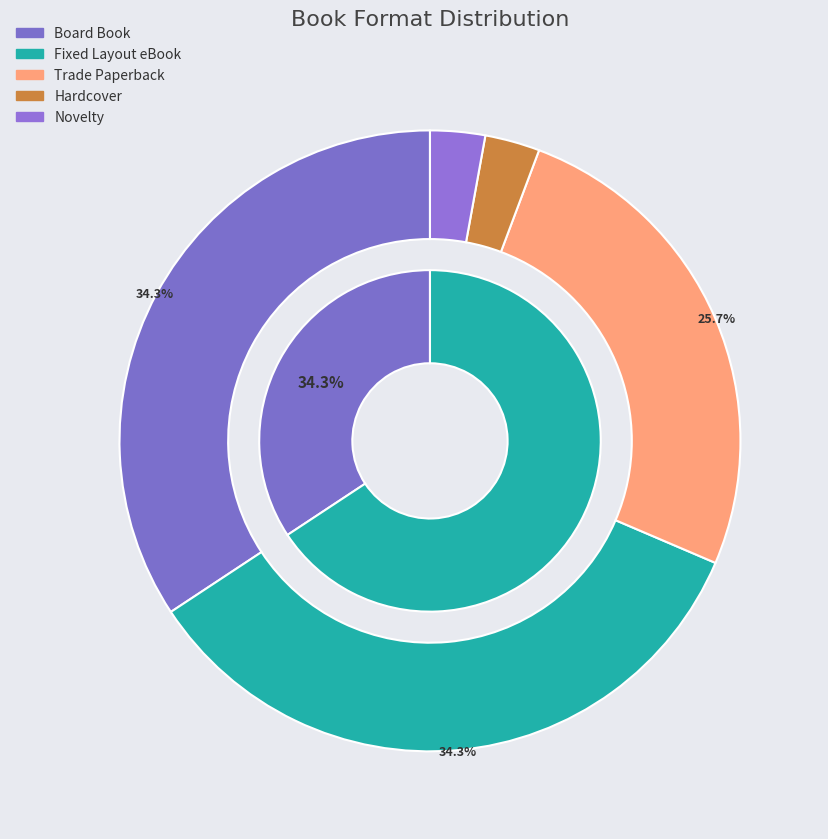

Which category has the smallest portion of the pie?

Hardcover